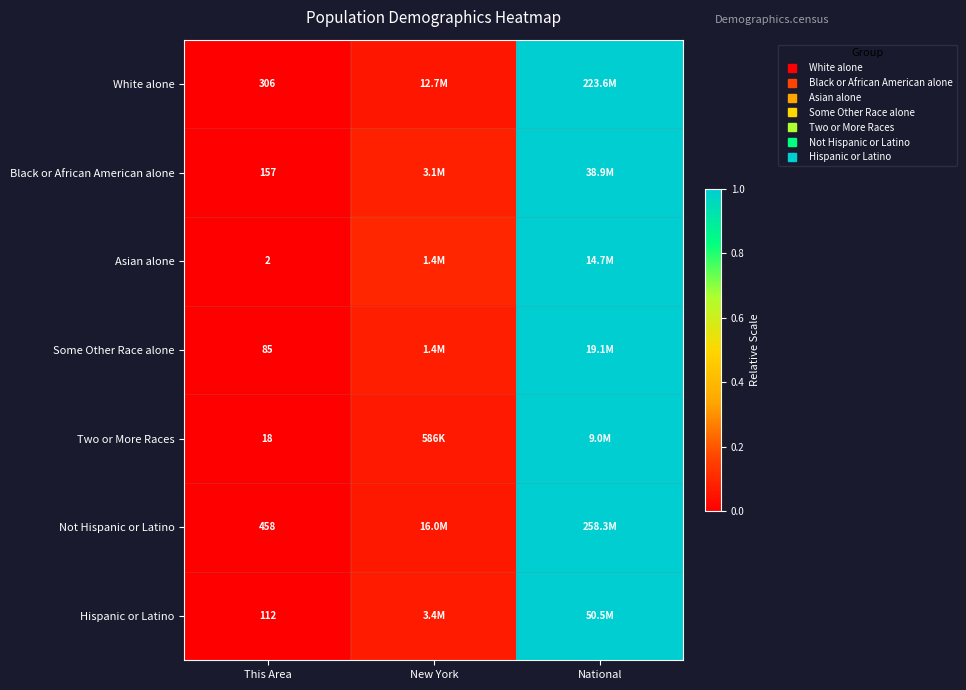

What is the difference between the maximum and second lowest values in the White alone series?

0.9